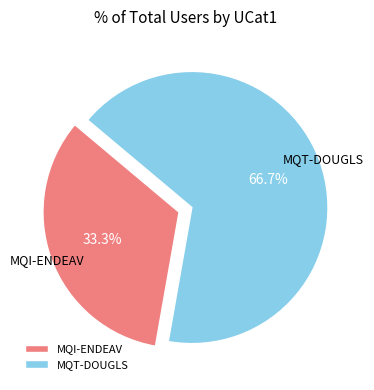

Rank the categories by value from lowest to highest.

MQI-ENDEAV, MQT-DOUGLS